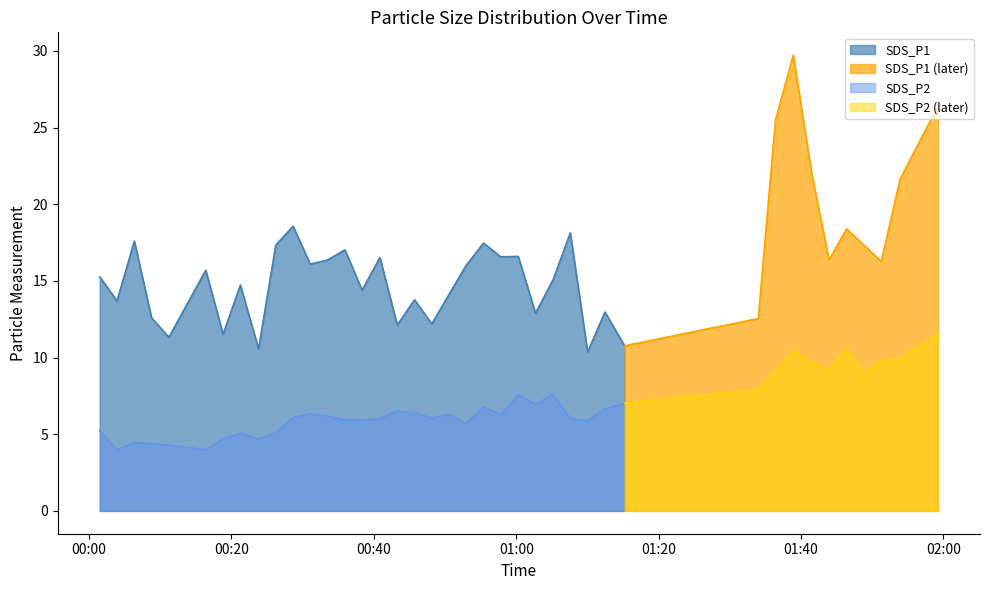

What is the label of the 13th point from the left?

2022/01/22 00:33:30